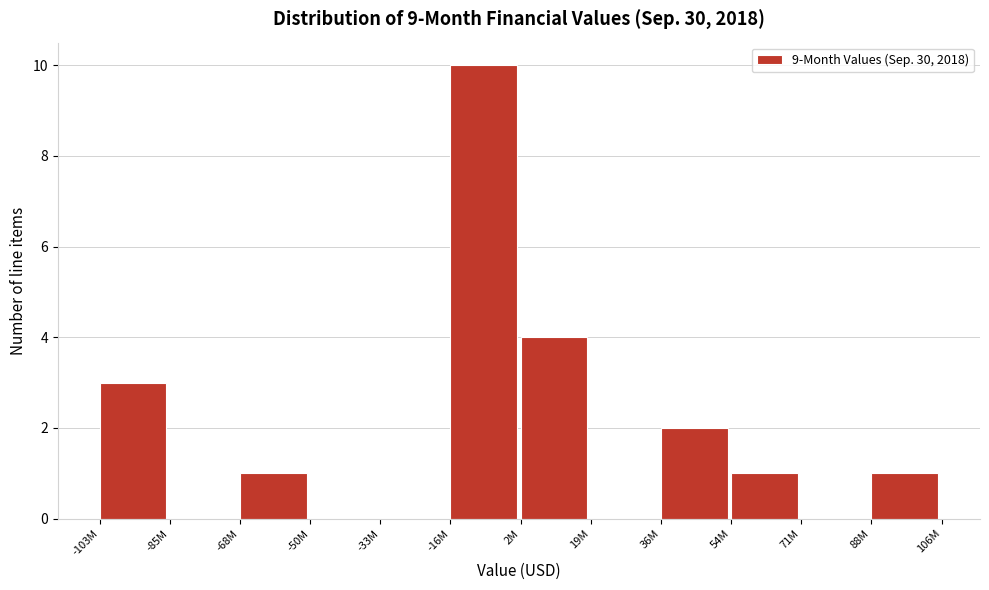

Reading left to right, list all the values displayed in this chart.

-103M=3	-85M=0	-68M=1	-50M=0	-33M=0	-16M=10	2M=4	19M=0	36M=2	54M=1	71M=0	88M=1